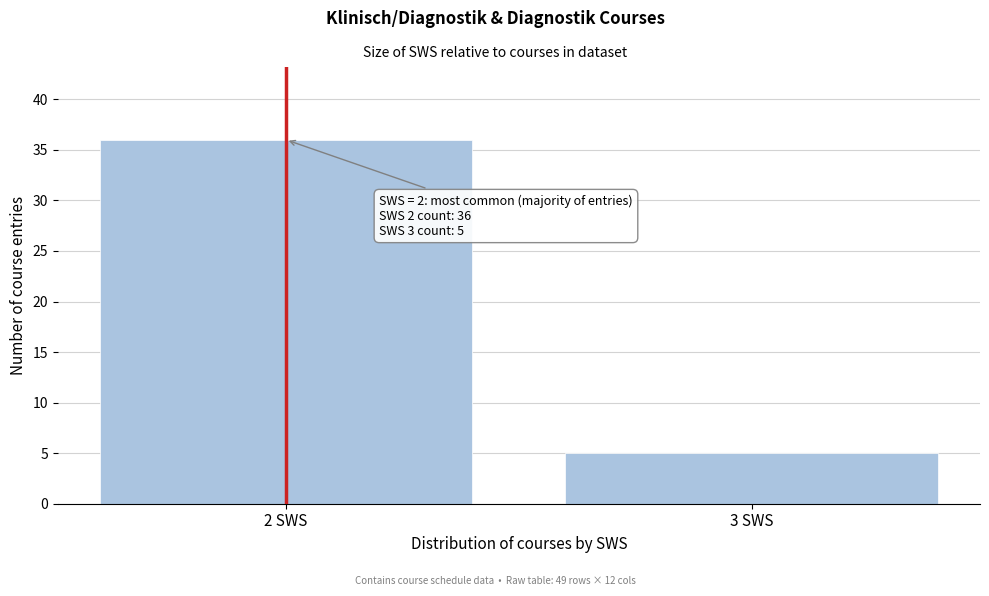

Reading left to right, what are all the values shown in this chart?

36	5